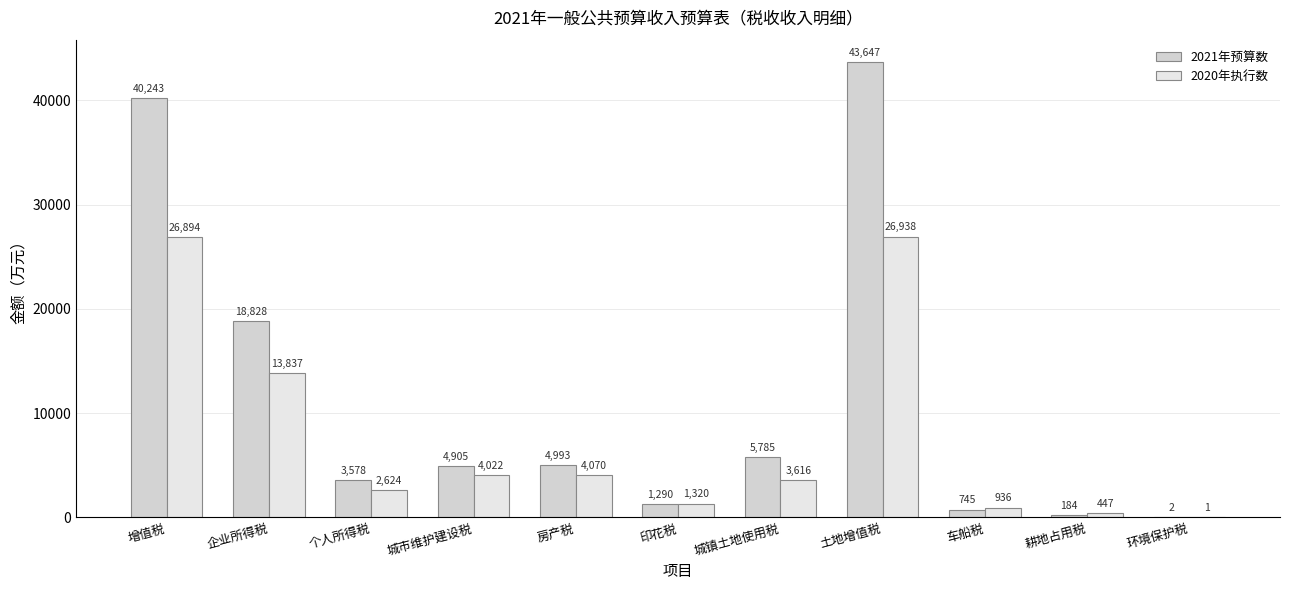

Which series has the widest spread of values?

2021年预算数